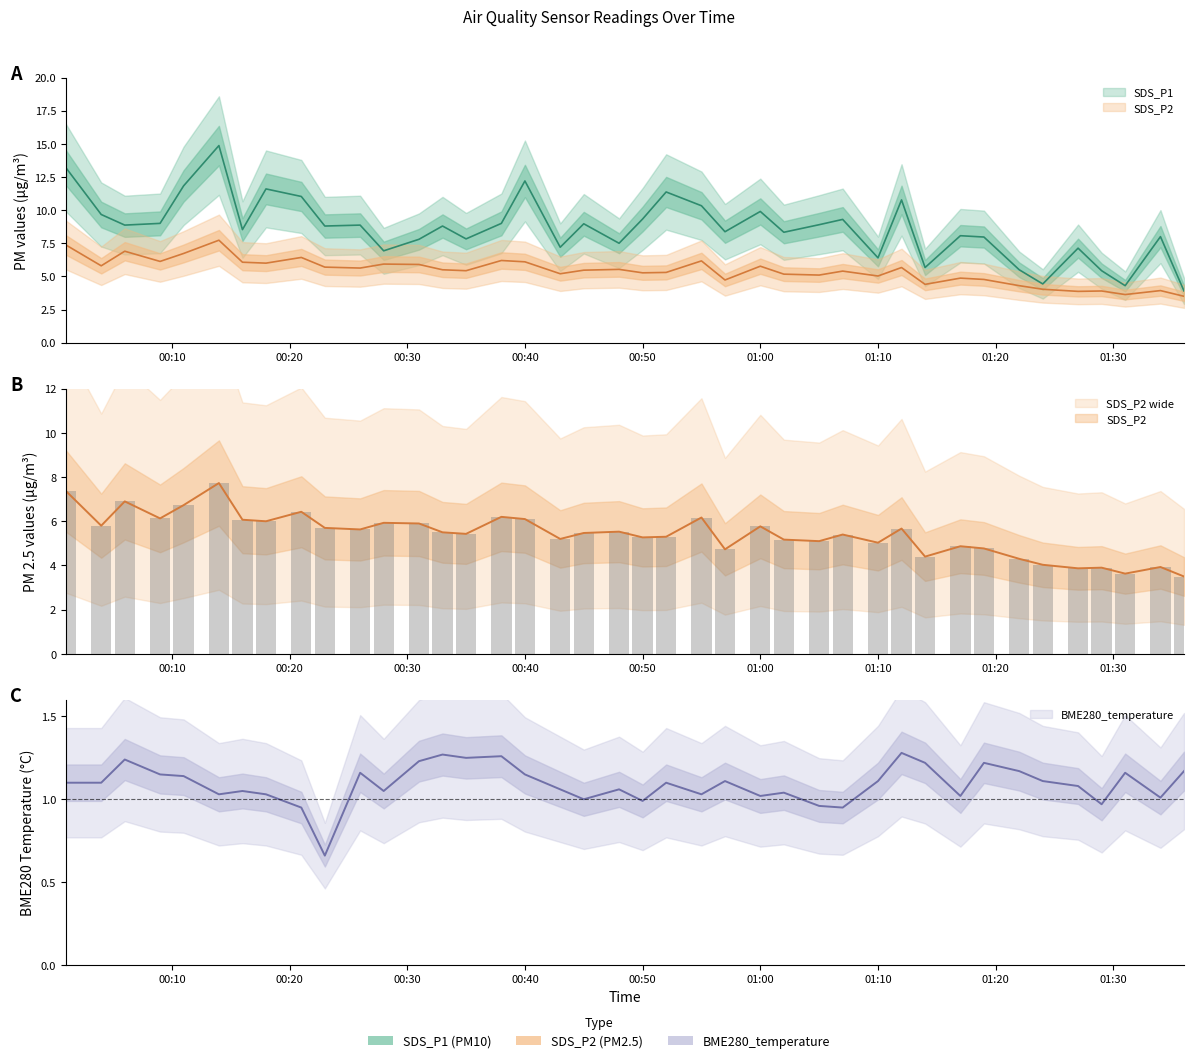

Where does the SDS_P2 series first go above 5?

2024/01/25 00:01